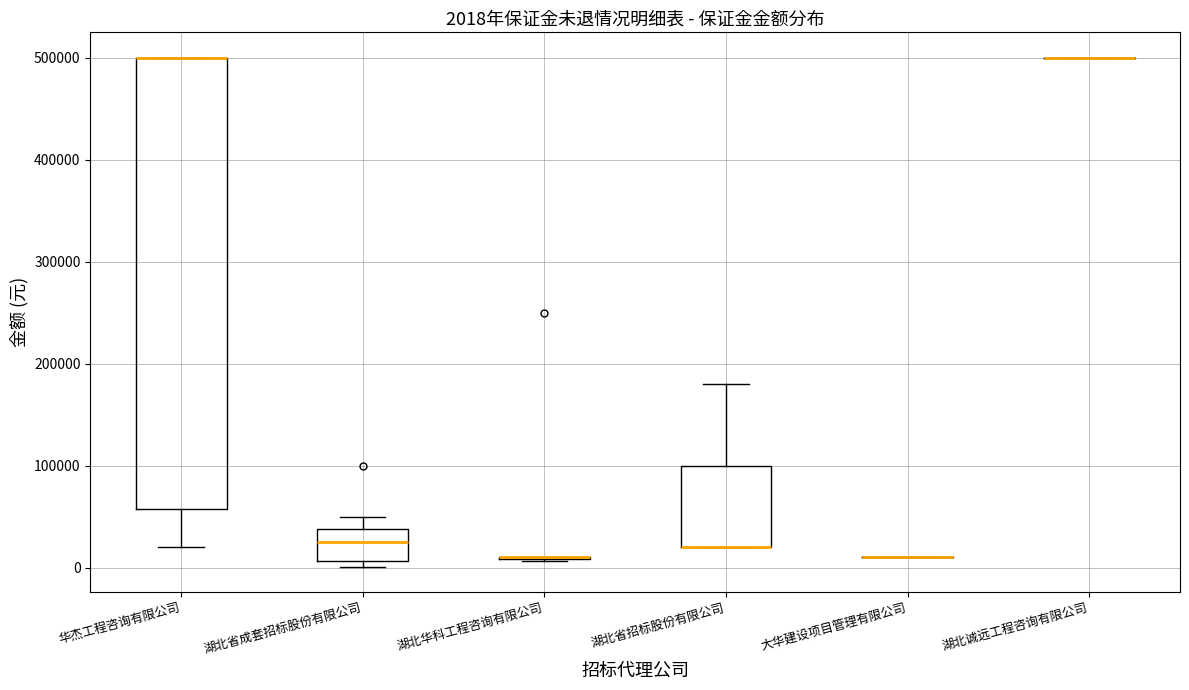

Comparing the boxes themselves (not the whiskers), which one is the tallest?

华杰工程咨询有限公司